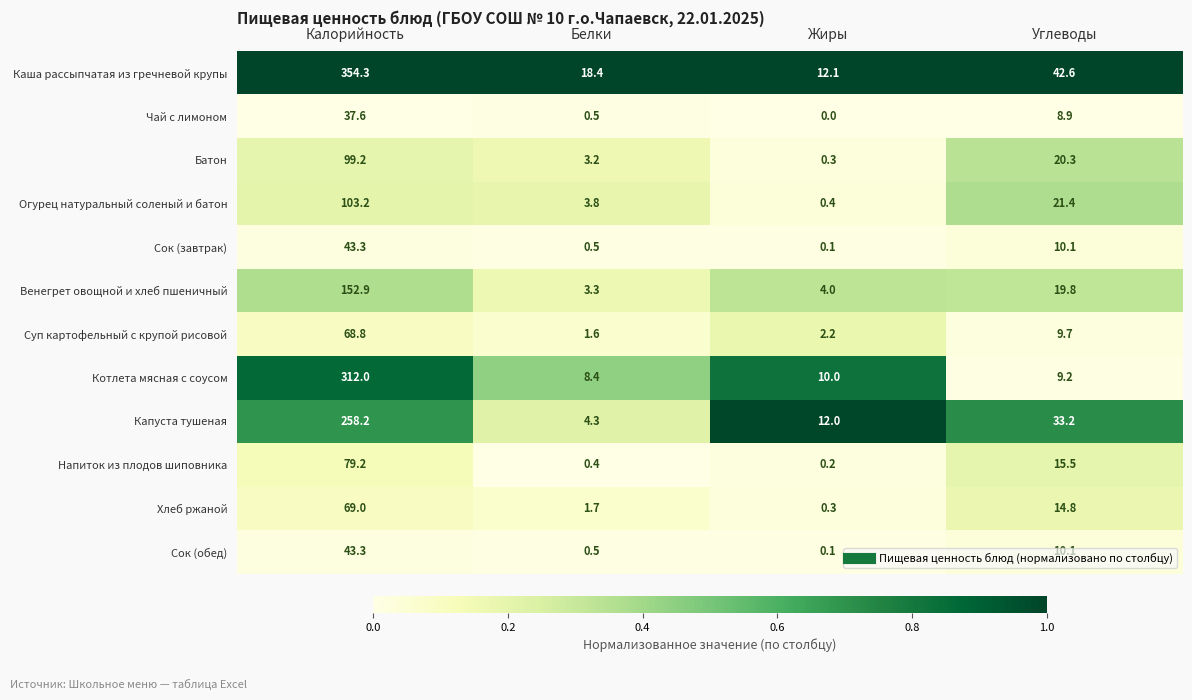

Rank the categories by Напиток из плодов шиповника value from highest to lowest.

Калорийность, Углеводы, Белки, Жиры